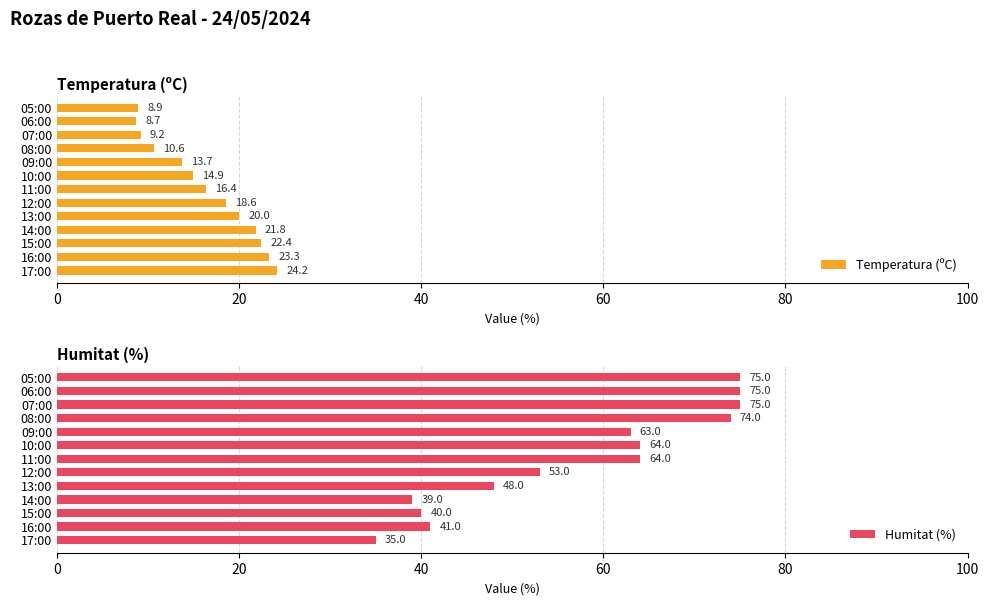

Is it true that Temperatura (ºC) equals 13.1 at 05:00?

False